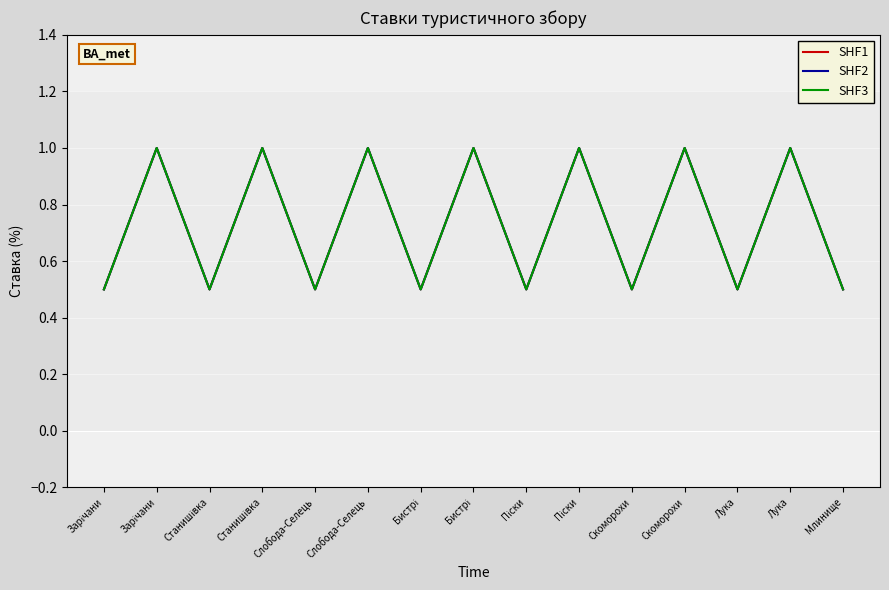

Is this an area chart (filled region under the line)?

No